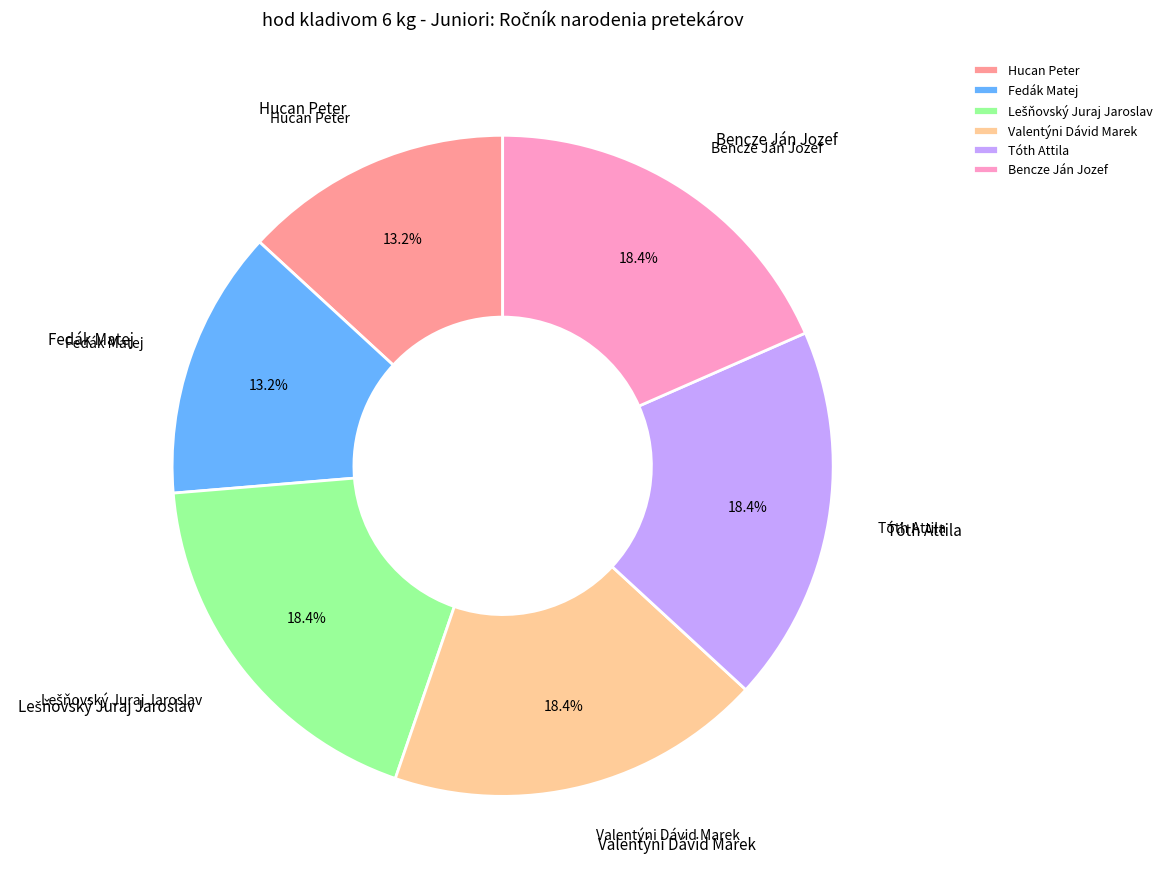

What percentage is the Fedák Matej slice, to the nearest percent?

13%